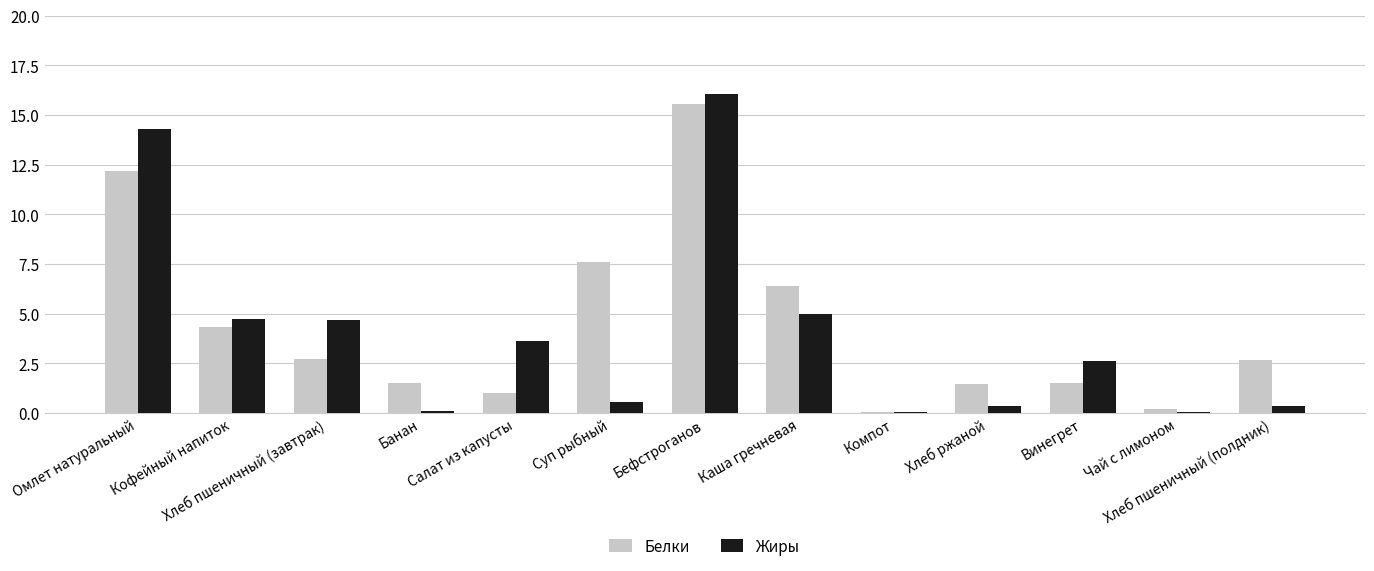

Where is Жиры nearest to the value 8?

Каша гречневая